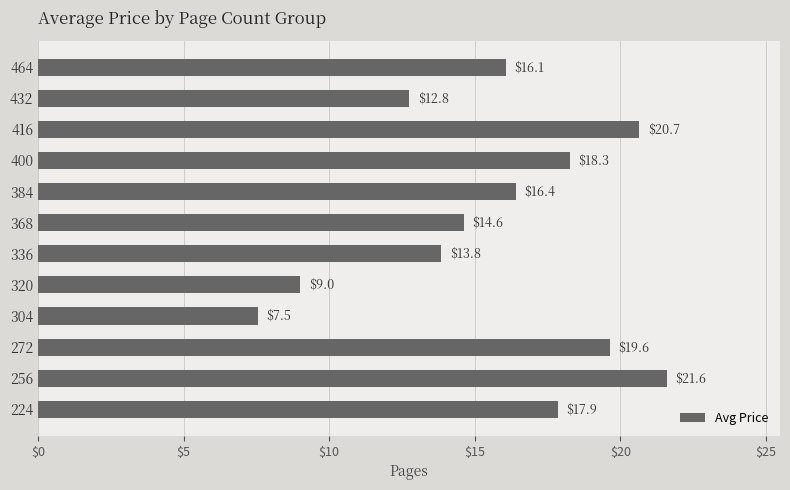

Read the value at 224.

17.9